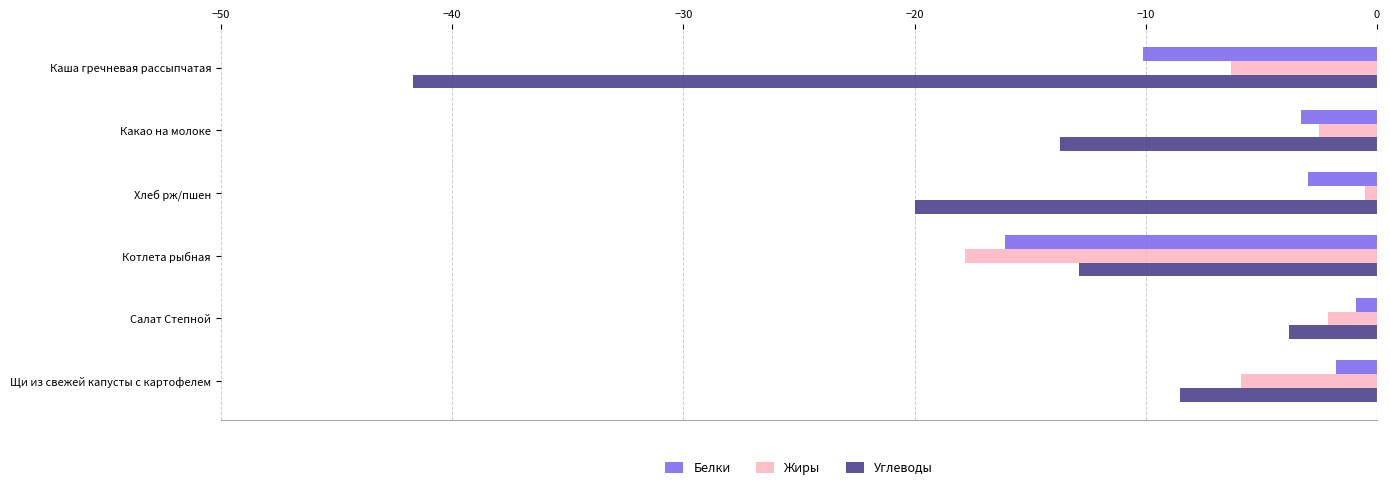

At which label does Белки reach its minimum?

Котлета рыбная